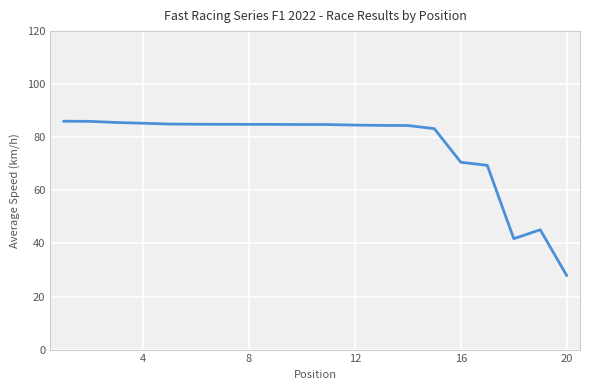

What is the greatest value displayed?

86.1